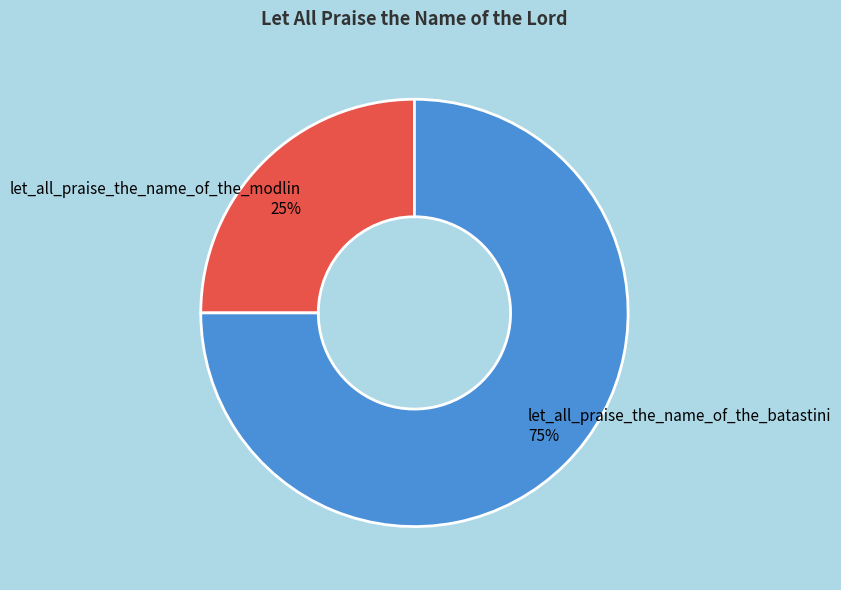

To the nearest percent, what is the difference between the let_all_praise_the_name_of_the_batastini and let_all_praise_the_name_of_the_modlin slice percentages?

50%